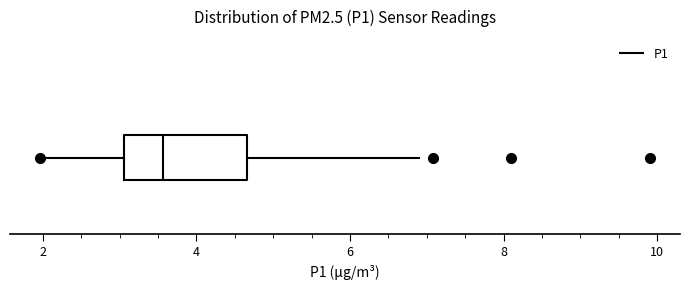

Transcribe this box plot: give where the median line is, the range the box spans, and where the two whiskers end, as read against the x-axis. The values are not printed on the chart, so give them approximately, as read against the axis.

median 3.6, box 3.0 to 4.6, whiskers 2.0 to 7.0